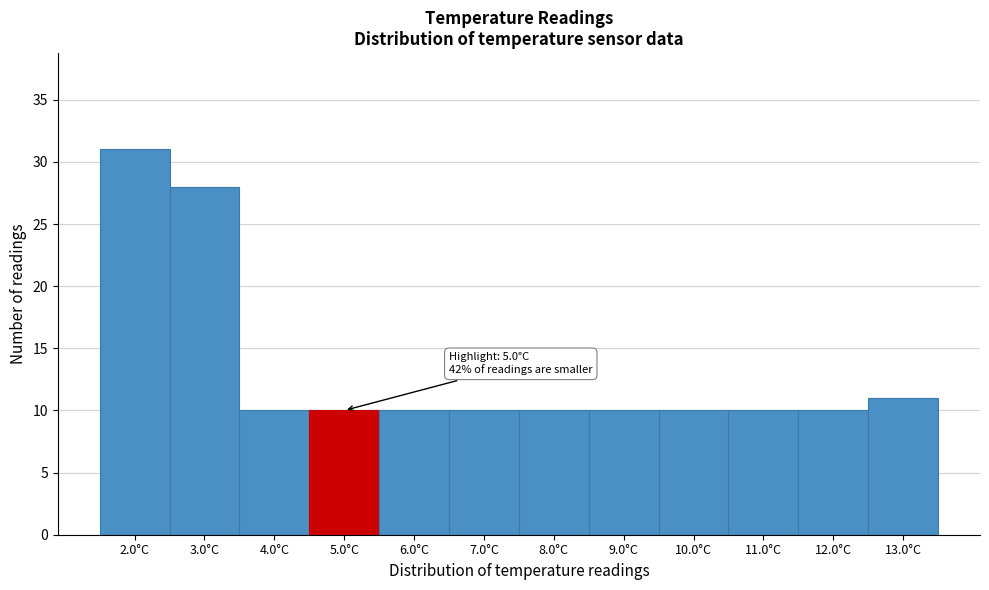

Reading left to right, what are all the values shown in this chart?

31	28	10	10	10	10	10	10	10	10	10	11